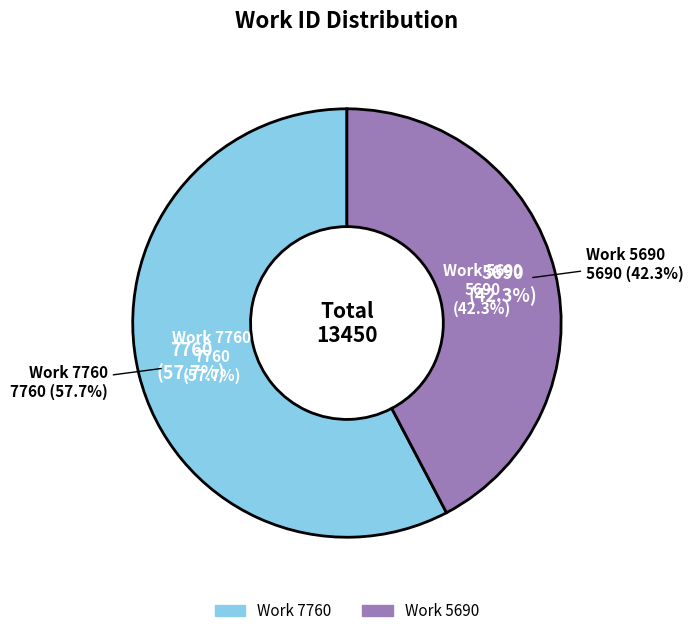

Do Work 7760 and Work 5690 together represent more than half of the pie?

Yes